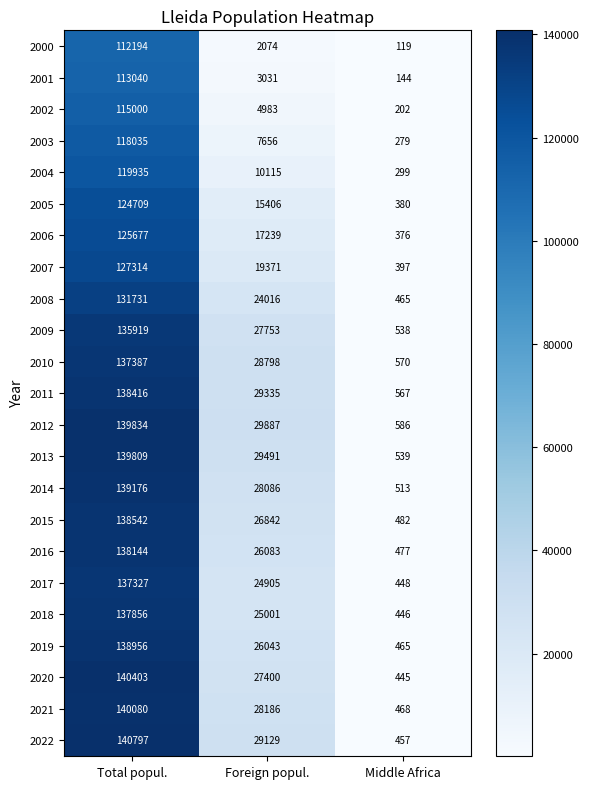

The 2019 series shows 26043 at Foreign popul.. True or false?

True